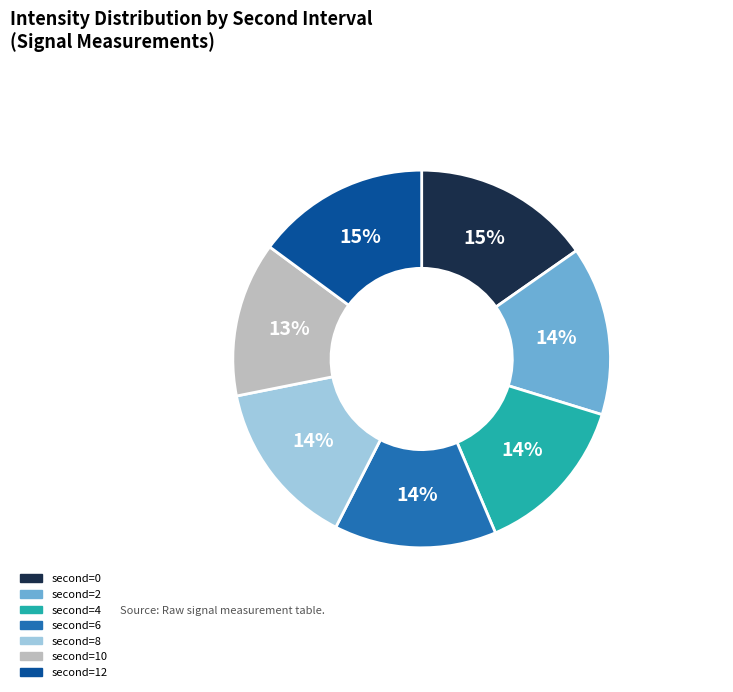

To the nearest percent, what is the difference between the largest and smallest slice percentages?

2%